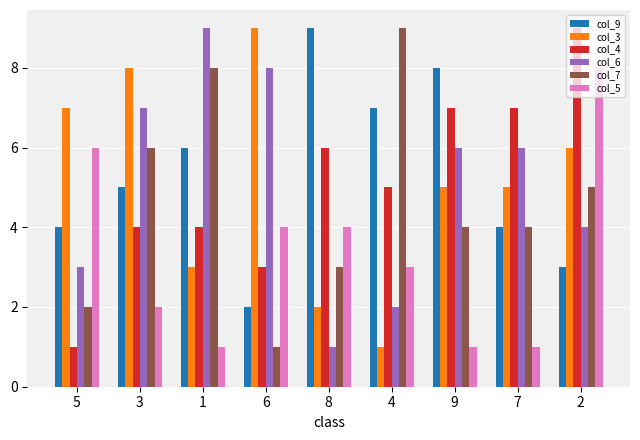

What are all the series names shown in the legend?

col_9, col_3, col_4, col_6, col_7, col_5